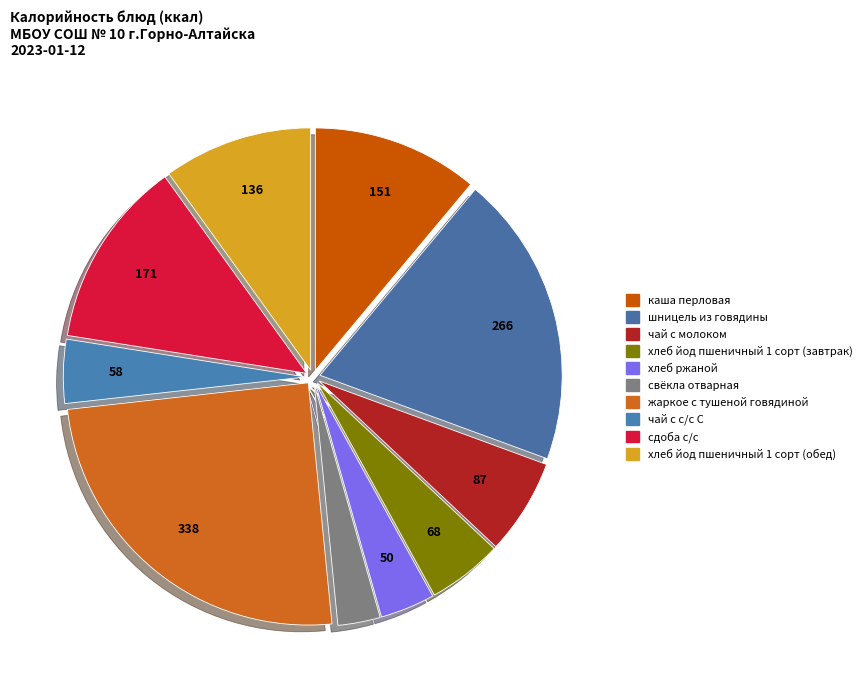

True or false: свёкла отварная accounts for 1% of the total.

False